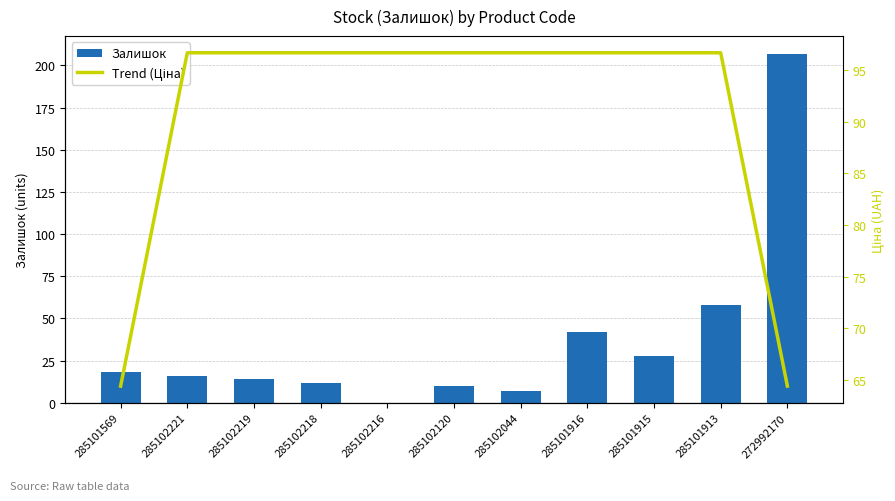

Reading right to left, what are all the values shown in this chart?

Залишок: 207.0	58.0	28.0	42.0	7.0	10.0	0.0	12.0	14.0	16.0	18.0
Trend (Ціна): 64.4	96.6	96.6	96.6	96.6	96.6	96.6	96.6	96.6	96.6	64.4